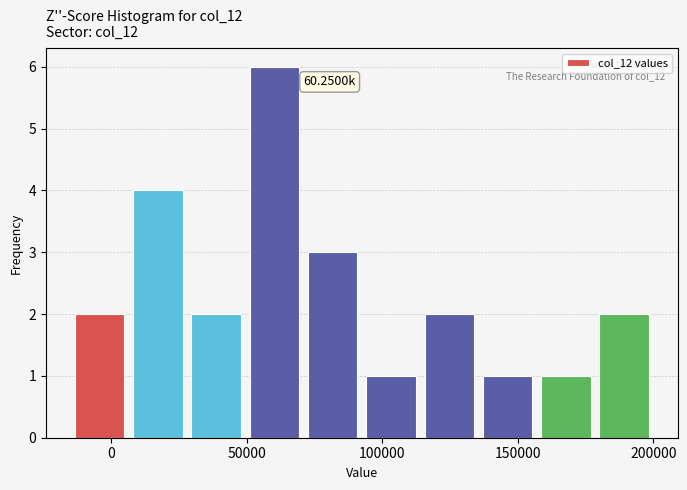

Which range on the x-axis has the tallest bar?

49500 to 71000